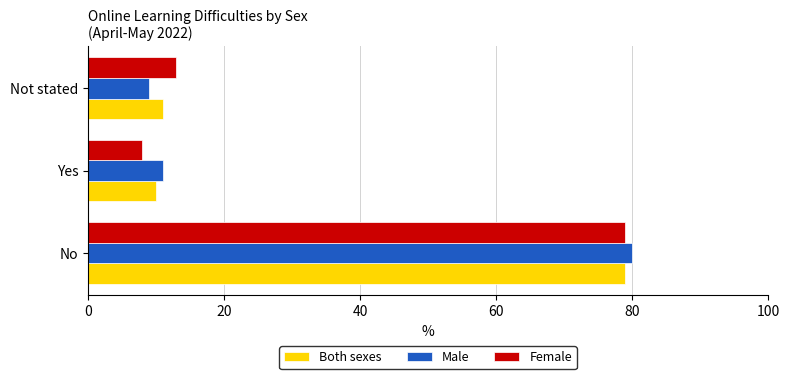

What is the difference between the maximum and minimum values in the Male series?

71